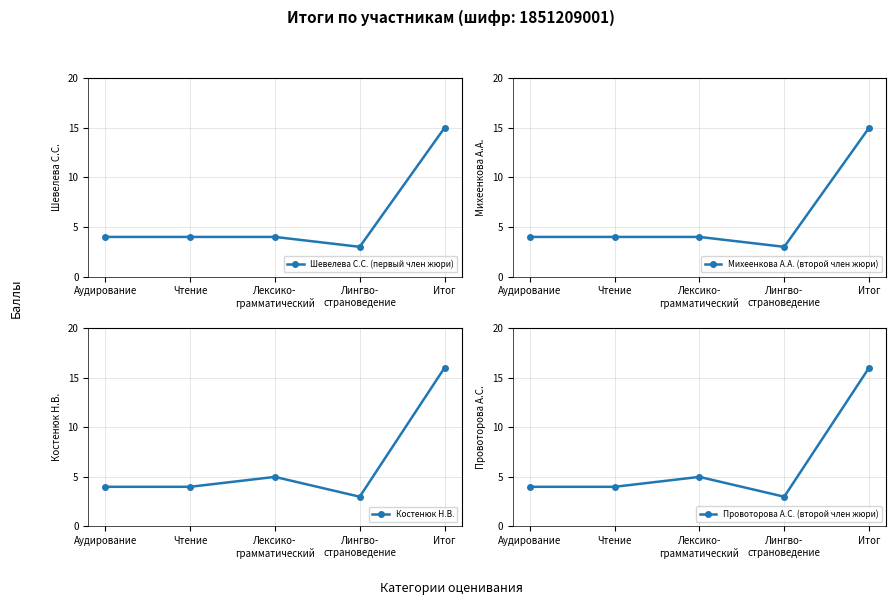

At which label is Костенюк Н.В. closest to 9?

Лексико-
грамматический